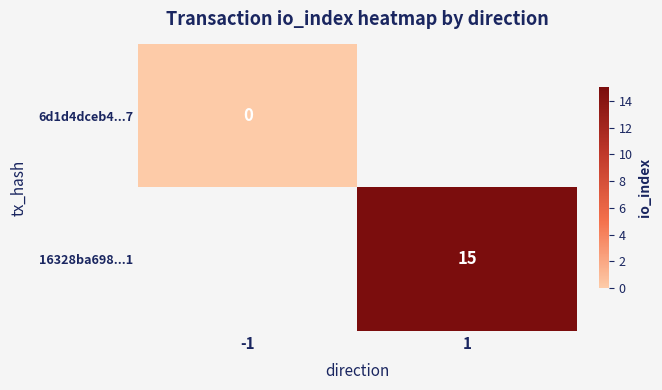

At which category does the chart reach its minimum across all series?

-1